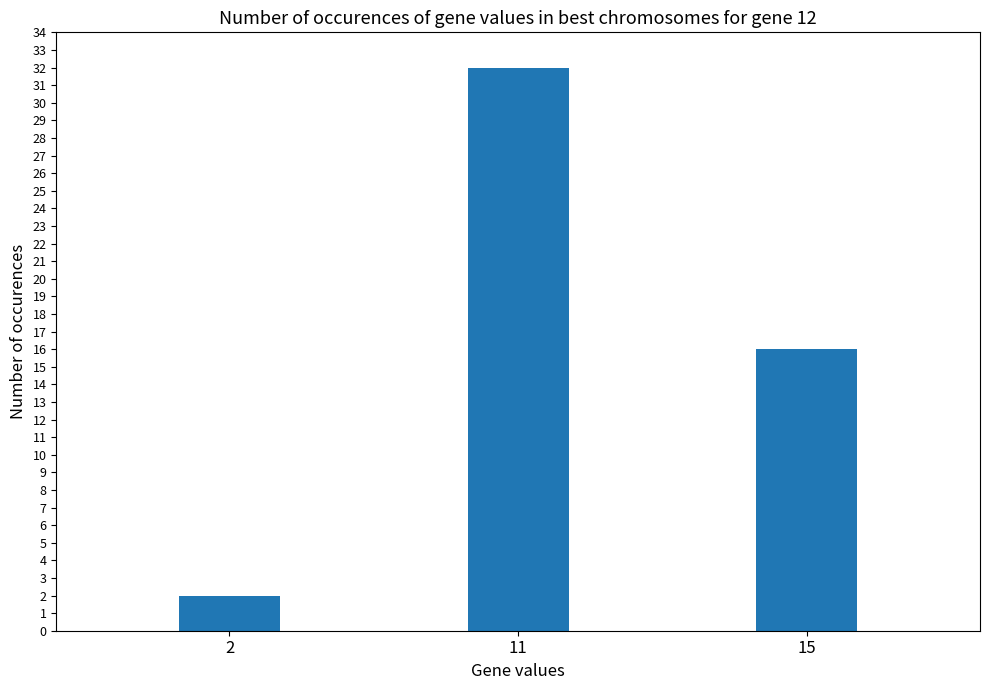

List the labels in order of value, largest first.

11, 15, 2